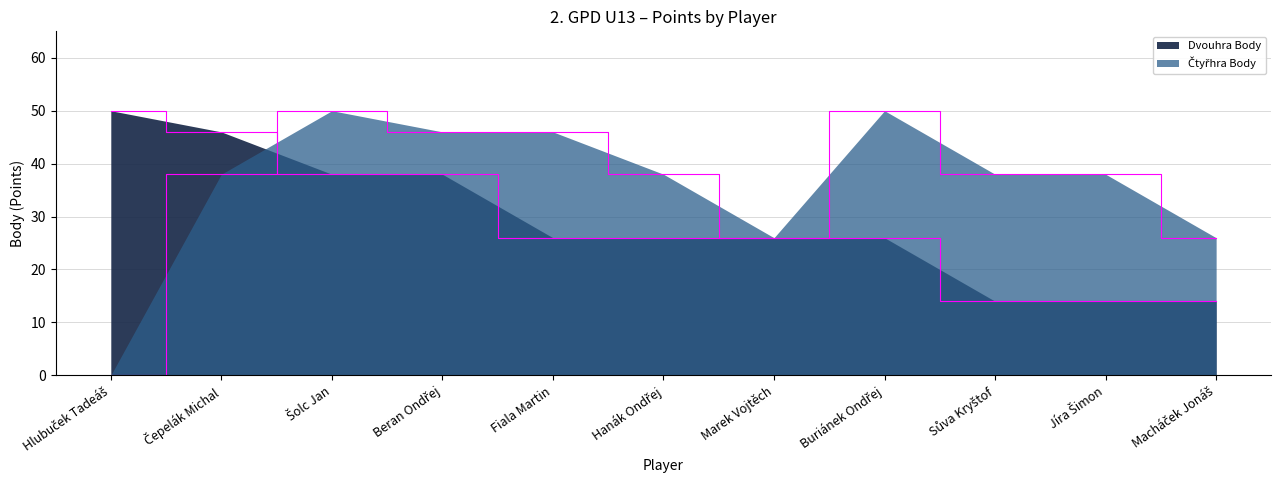

How many data points in Dvouhra Body are less than 26?

3